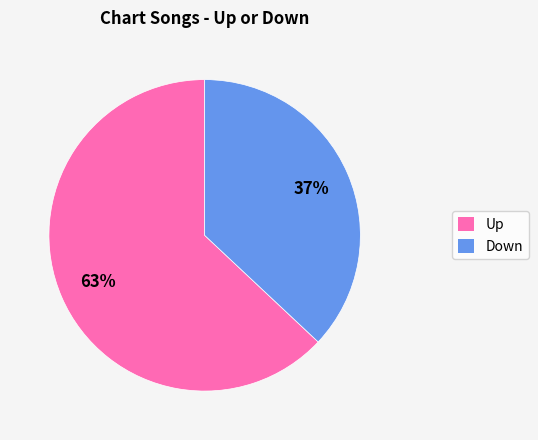

To the nearest percent, what is the difference between the largest and smallest slice percentages?

26%